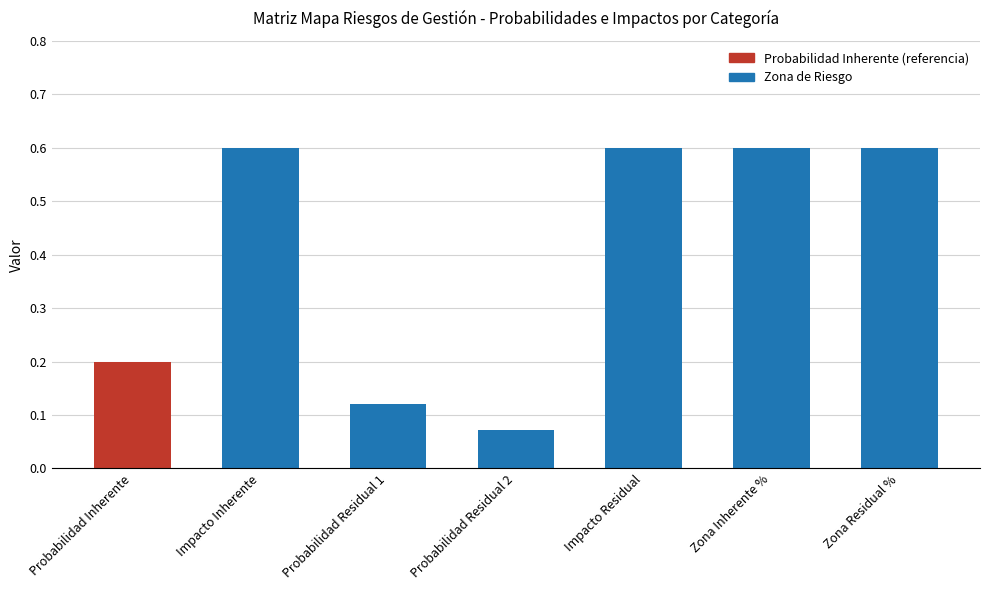

The chart shows a value of 0.6 at Zona Residual %. True or false?

True